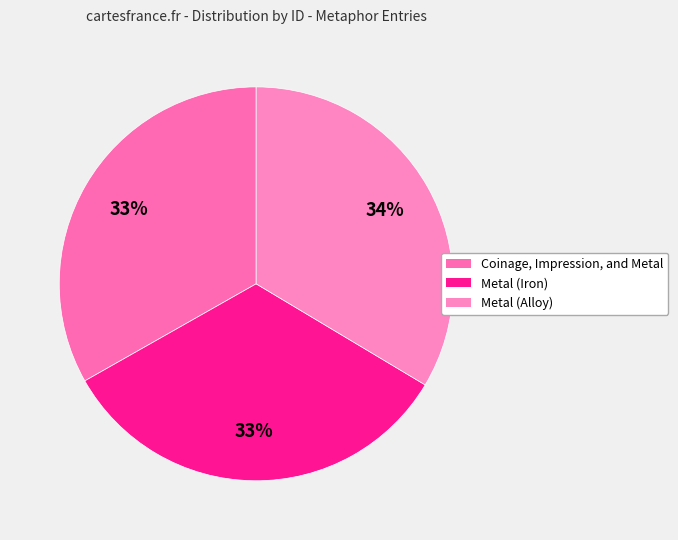

To the nearest percent, what percentage of the pie is Coinage, Impression, and Metal?

33%